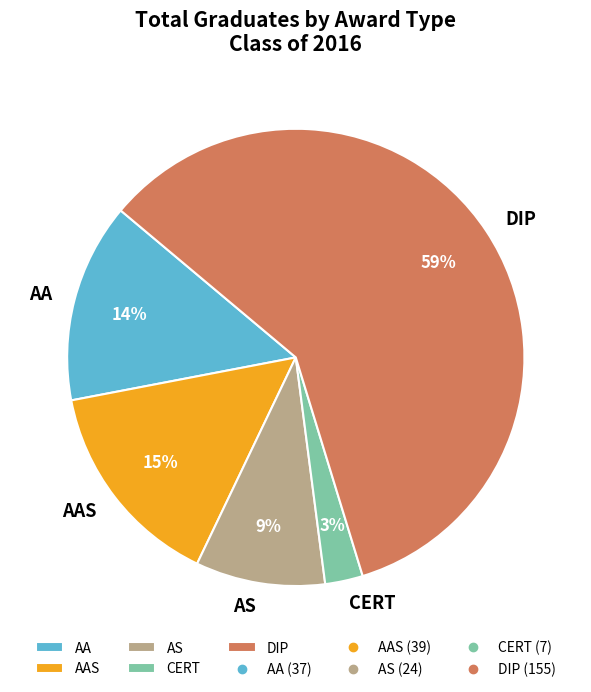

To the nearest percent, what portion does DIP represent?

59%